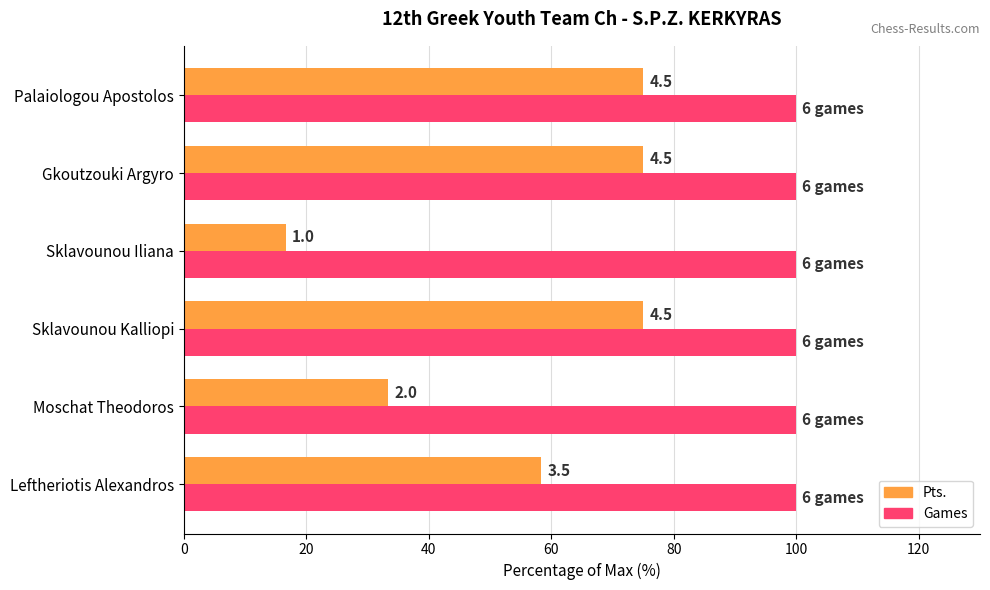

What are all the series names shown in the legend?

Pts., Games